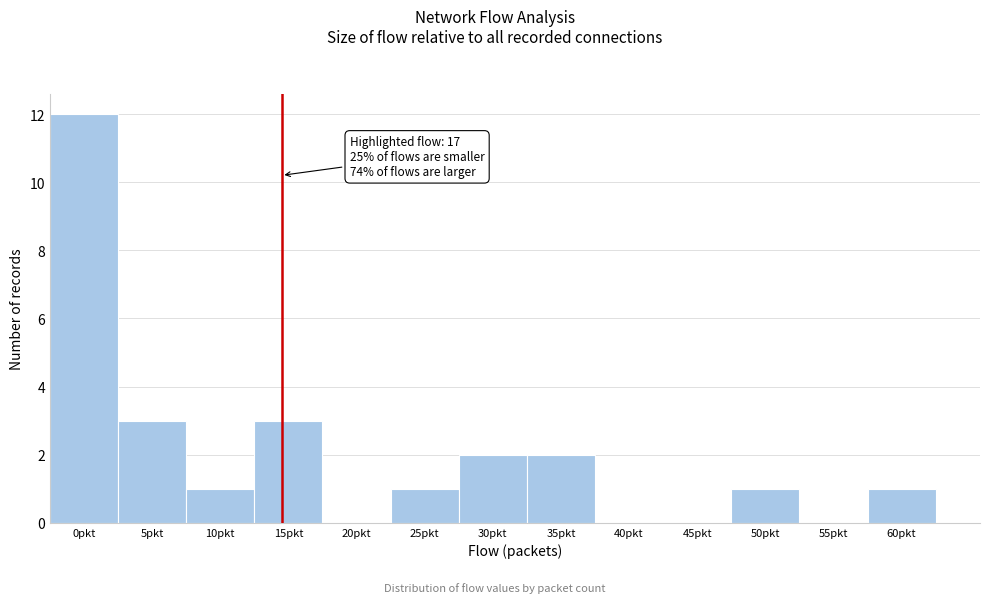

Reading left to right, transcribe all the data shown in this chart.

0pkt=12	5pkt=3	10pkt=1	15pkt=3	20pkt=0	25pkt=1	30pkt=2	35pkt=2	40pkt=0	45pkt=0	50pkt=1	55pkt=0	60pkt=1